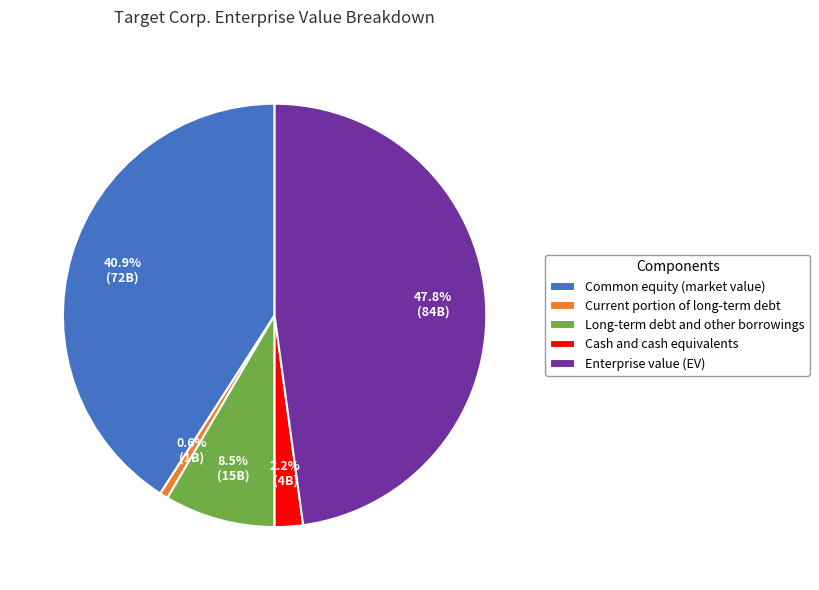

To the nearest percent, what is the combined percentage of Current portion of long-term debt and Long-term debt and other borrowings?

9%